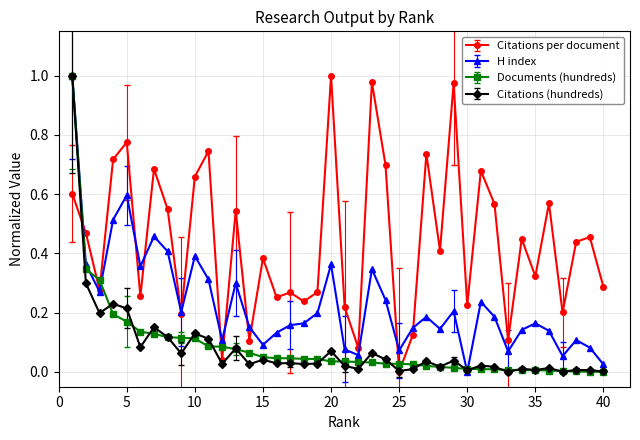

Which series has the largest total across all categories?

Citations per document